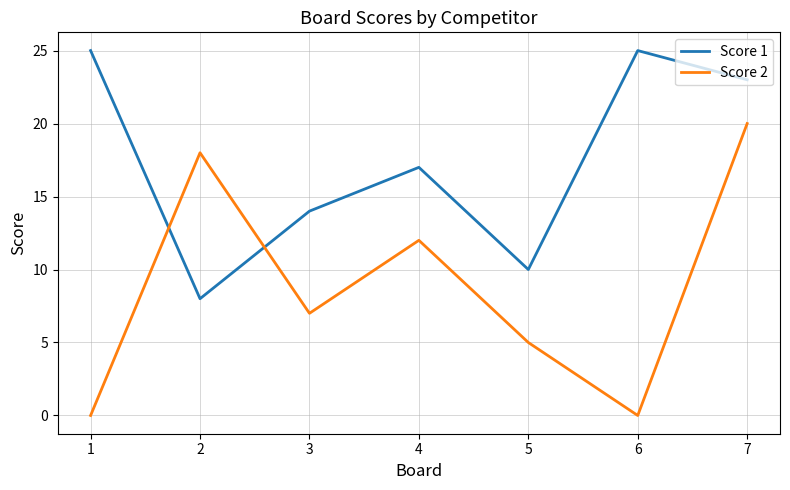

At which category is the sum across all series the highest?

7